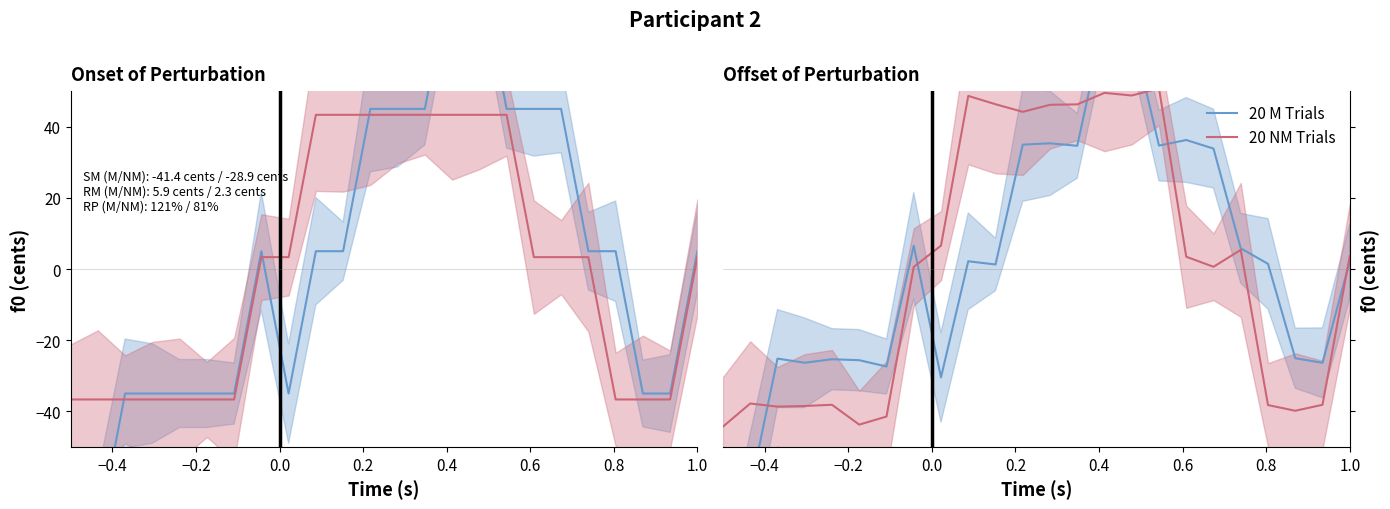

How many times do 20 M Trials and 20 NM Trials cross each other?

6